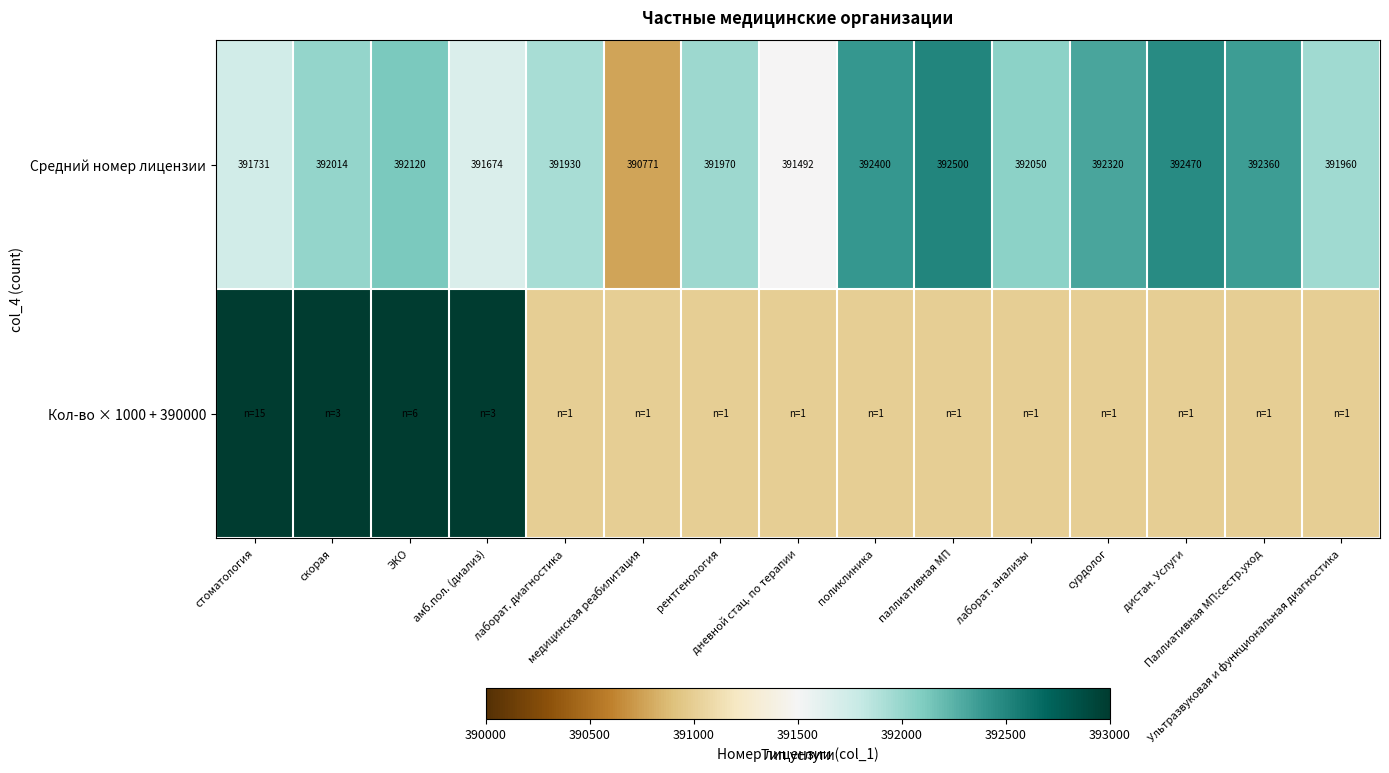

At how many categories does at least one series exceed 401934?

1